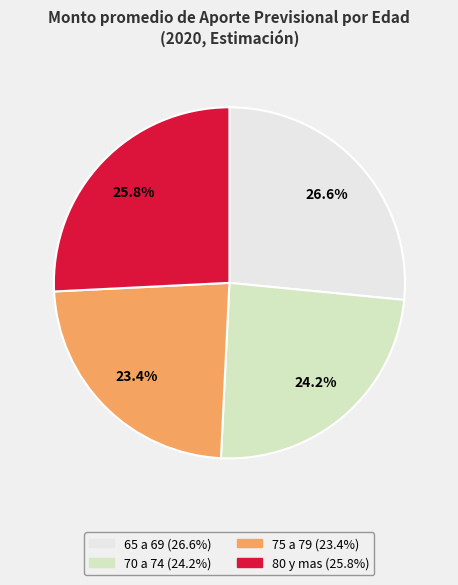

Count the number of slices in the pie.

4